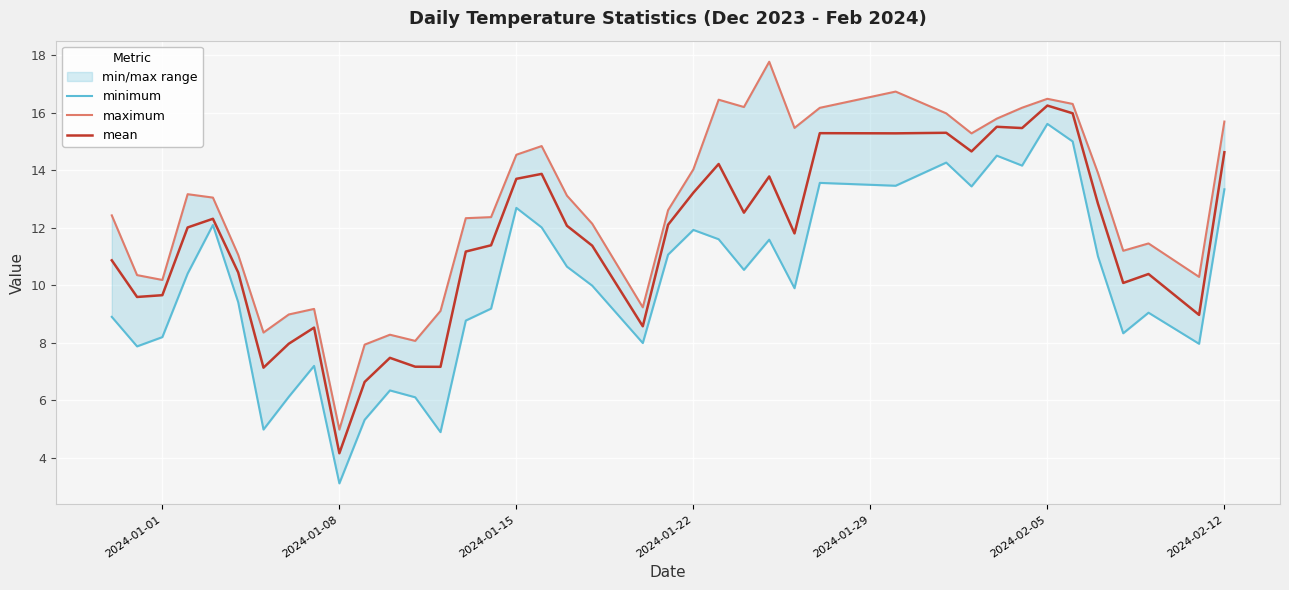

Reading left to right, list all the values displayed in this chart.

minimum: 8.9	7.9	8.2	10.4	12.1	9.4	5.0	6.1	7.2	3.1	5.3	6.3	6.1	4.9	8.8	9.2	12.7	12.0	10.6	10.0	8.0	11.1	11.9	11.6	10.5	11.6	9.9	13.6	13.5	14.3	13.4	14.5	14.2	15.6	15.0	11.0	8.3	9.0	8.0	13.3
maximum: 12.4	10.3	10.2	13.2	13.0	11.1	8.4	9.0	9.2	5.0	7.9	8.3	8.1	9.1	12.3	12.4	14.5	14.8	13.1	12.1	9.2	12.6	14.0	16.5	16.2	17.8	15.5	16.2	16.7	16.0	15.3	15.8	16.2	16.5	16.3	13.9	11.2	11.5	10.3	15.7
mean: 10.9	9.6	9.7	12.0	12.3	10.4	7.1	8.0	8.5	4.2	6.6	7.5	7.2	7.2	11.2	11.4	13.7	13.9	12.1	11.4	8.6	12.1	13.2	14.2	12.5	13.8	11.8	15.3	15.3	15.3	14.7	15.5	15.5	16.2	16.0	12.8	10.1	10.4	9.0	14.6